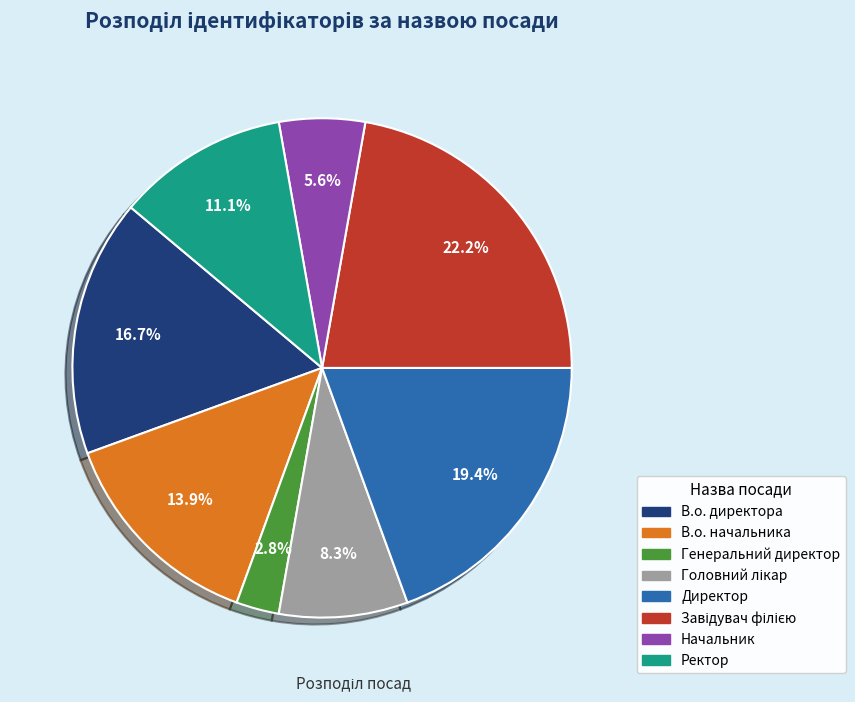

Does Ректор account for over 50% of the chart?

No